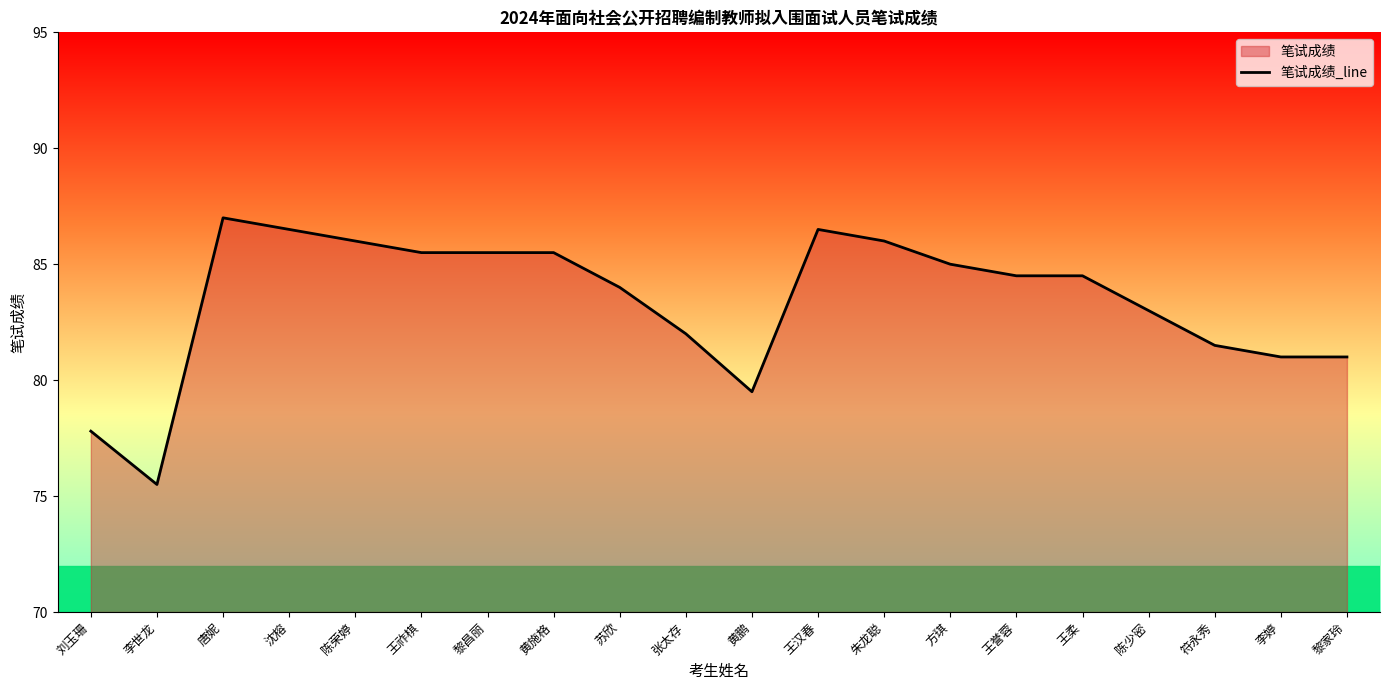

Which label corresponds to the smallest value in the chart?

李世龙